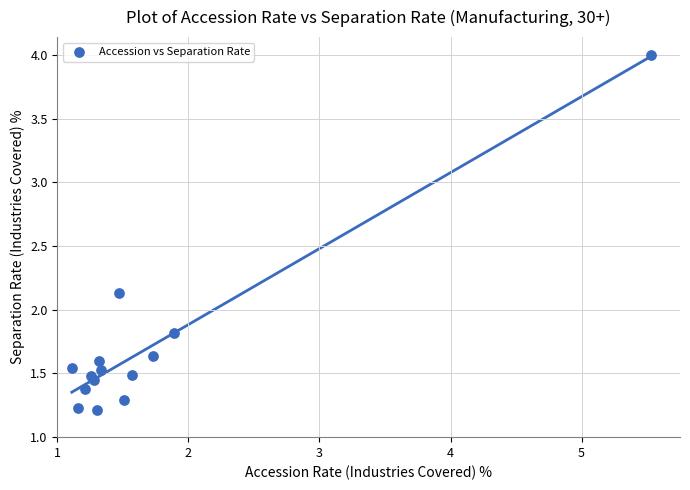

What Y value in the scatter plot is closest to 2?

2.1